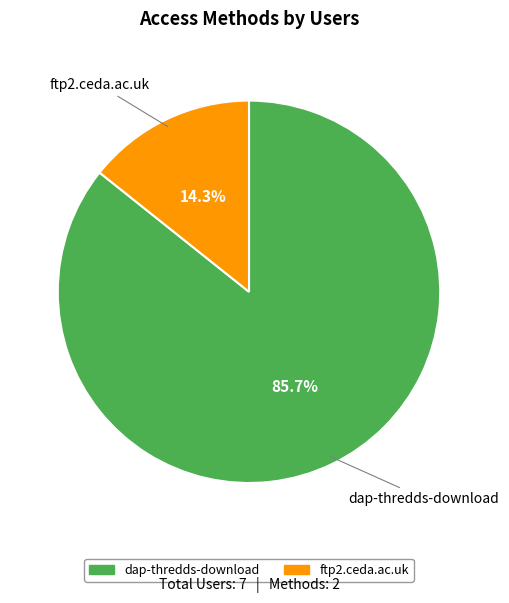

To the nearest percent, what is the difference between the dap-thredds-download and ftp2.ceda.ac.uk slice percentages?

71%